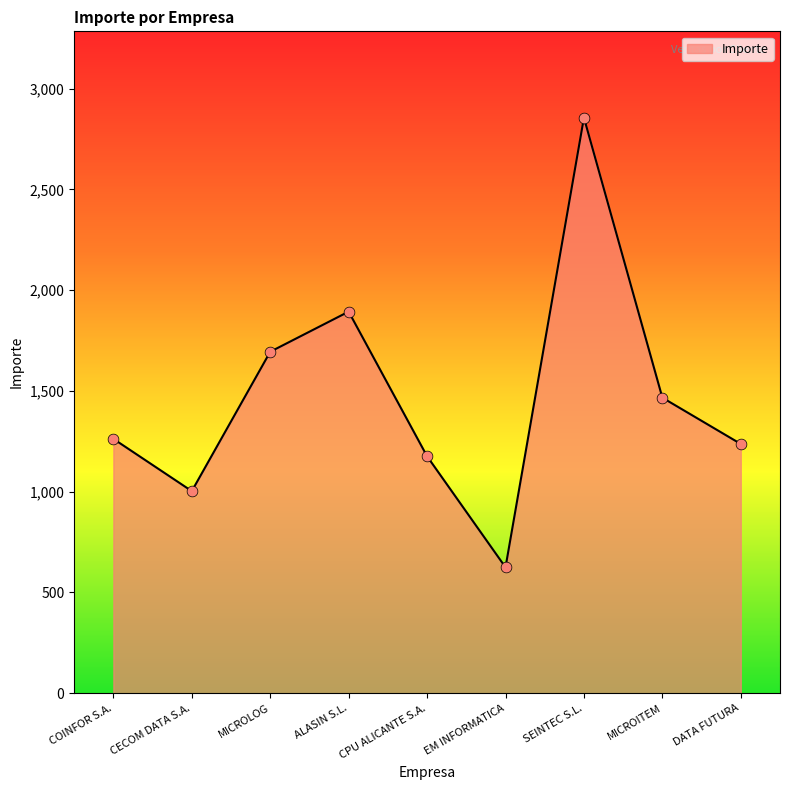

Which has a higher value, ALASIN S.L. or SEINTEC S.L.?

SEINTEC S.L.